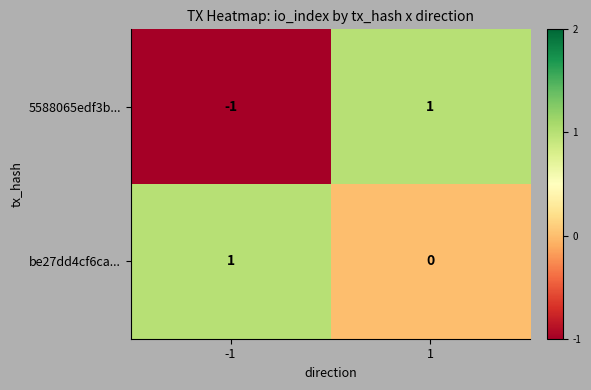

Which series has the widest spread of values?

5588065edf3b...